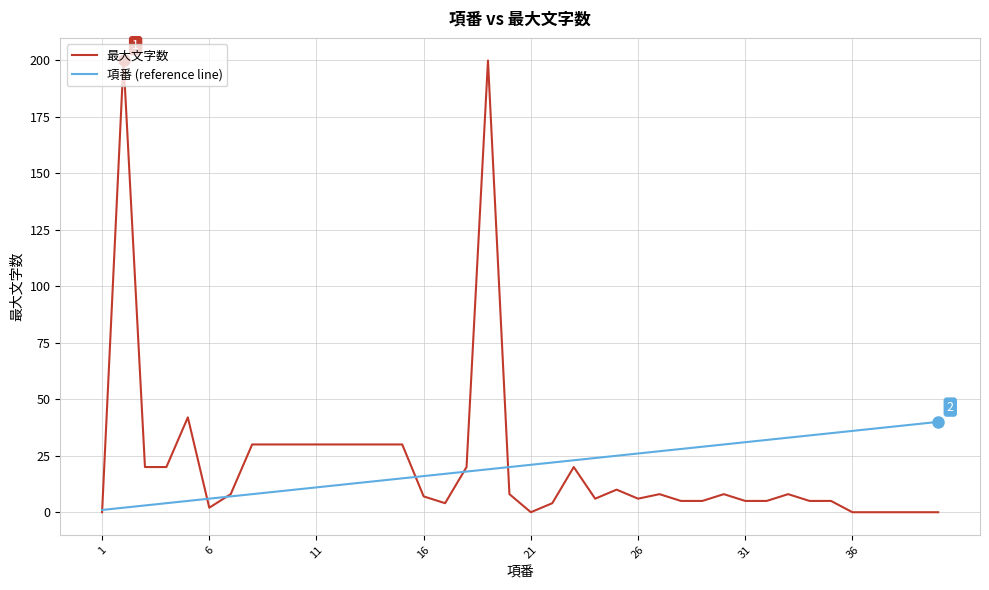

Which series has the widest spread of values?

最大文字数